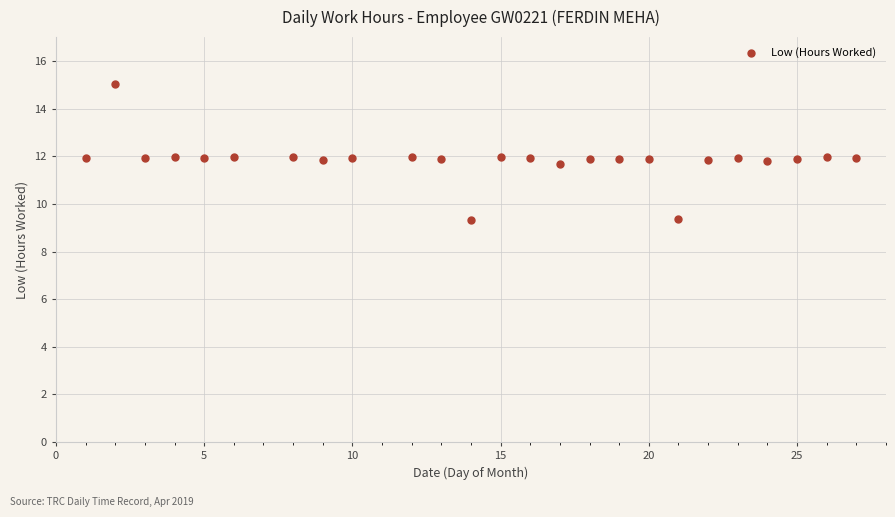

What is the range of Y values (max minus min)?

5.7